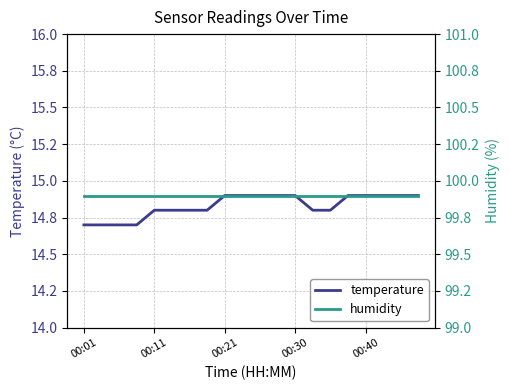

What is the maximum value shown in the chart?

99.9